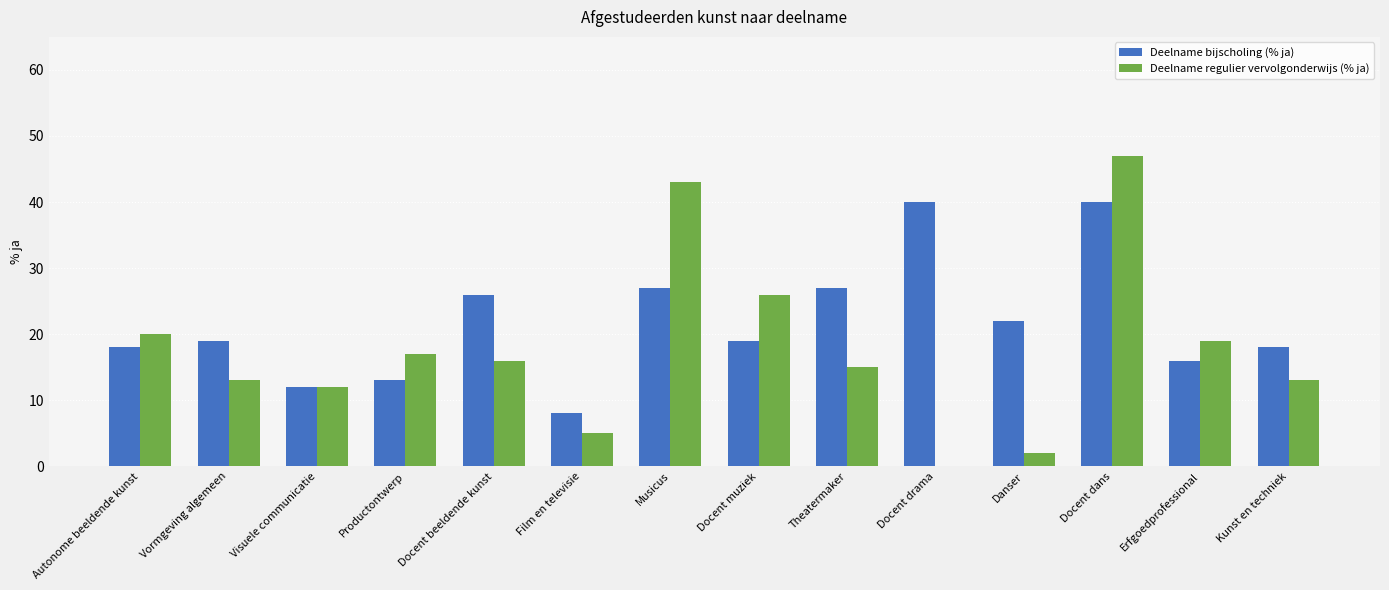

Reading left to right, extract all data points from this chart.

Deelname bijscholing (% ja): Autonome beeldende kunst=18	Vormgeving algemeen=19	Visuele communicatie=12	Productontwerp=13	Docent beeldende kunst=26	Film en televisie=8	Musicus=27	Docent muziek=19	Theatermaker=27	Docent drama=40	Danser=22	Docent dans=40	Erfgoedprofessional=16	Kunst en techniek=18
Deelname regulier vervolgonderwijs (% ja): Autonome beeldende kunst=20	Vormgeving algemeen=13	Visuele communicatie=12	Productontwerp=17	Docent beeldende kunst=16	Film en televisie=5	Musicus=43	Docent muziek=26	Theatermaker=15	Docent drama=0	Danser=2	Docent dans=47	Erfgoedprofessional=19	Kunst en techniek=13